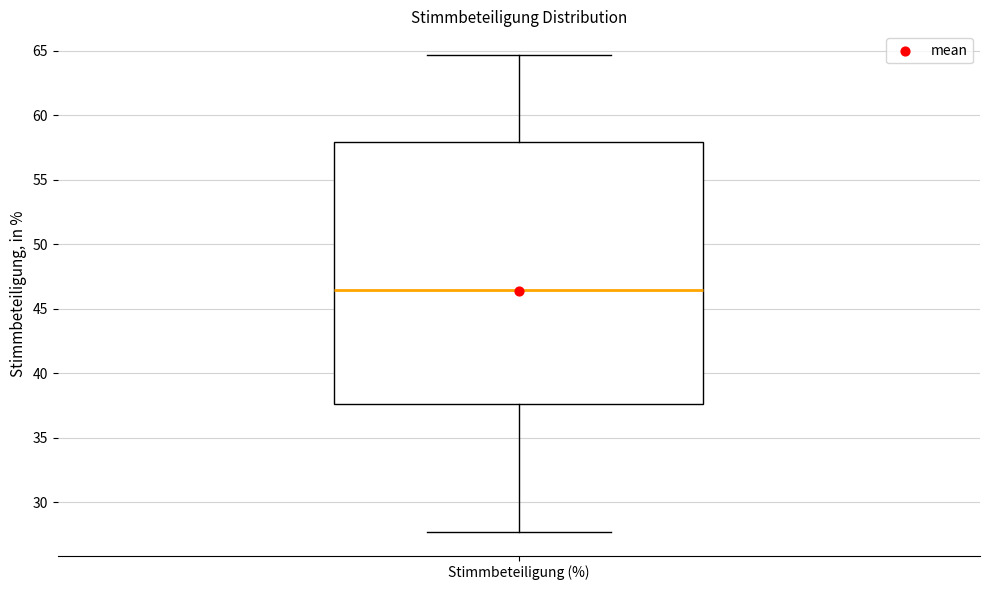

Where does the lower whisker of the box for Stimmbeteiligung (%) end on the y-axis? The values are not printed on the chart, so give them approximately, as read against the axis.

27.5